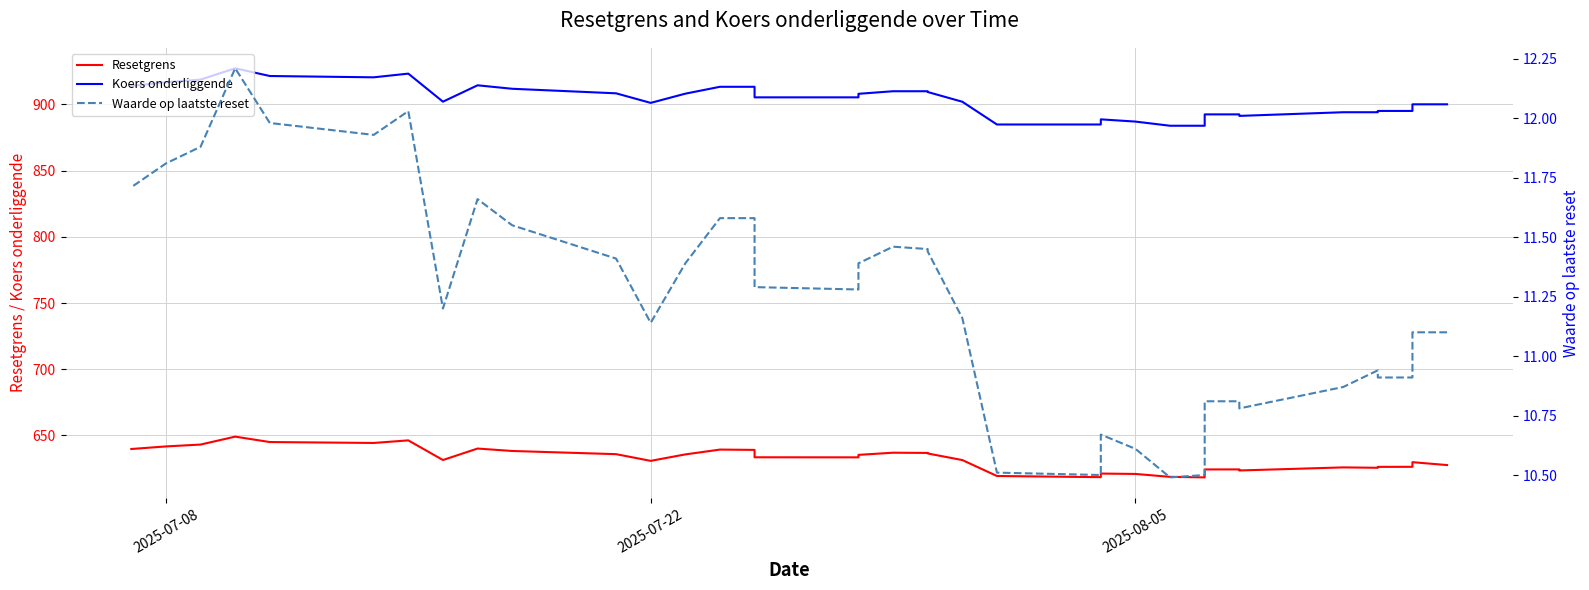

Reading left to right, list all the values displayed in this chart.

Resetgrens: 627.7	629.8	629.8	626.3	626.3	625.6	625.9	623.6	624.4	624.4	618.3	618.8	620.9	621.2	618.5	619.4	631.4	636.4	636.8	637.0	635.3	633.5	633.5	639.1	639.3	635.7	630.8	635.9	638.3	640.1	631.5	631.5	646.3	644.4	645.0	649.1	643.1	641.7	639.8
Koers onderliggende: 900.1	900.1	900.1	895.1	895.1	894.1	894.1	891.4	892.5	892.5	883.9	883.9	887.1	888.8	884.9	884.9	902.1	909.4	910.0	910.0	908.0	905.4	905.4	913.4	913.4	908.1	901.2	908.4	911.9	914.5	902.1	902.1	923.3	920.5	921.5	927.3	918.8	916.8	914.0
Waarde op laatste reset: 11.1	11.1	11.1	10.9	10.9	10.9	10.9	10.8	10.8	10.8	10.5	10.5	10.6	10.7	10.5	10.5	11.2	11.4	11.4	11.5	11.4	11.3	11.3	11.6	11.6	11.4	11.1	11.4	11.6	11.7	11.2	11.2	12.0	11.9	12.0	12.2	11.9	11.8	11.7